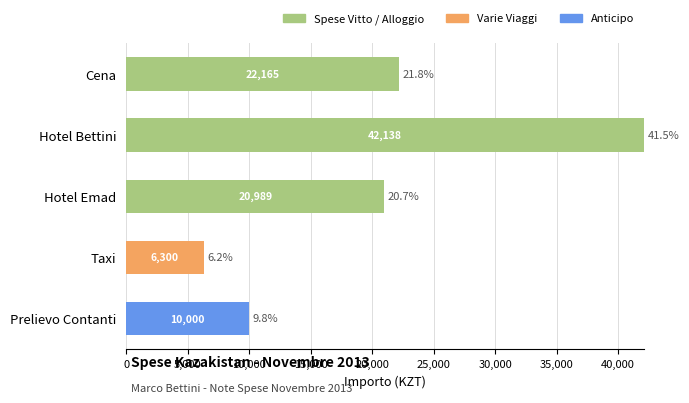

What is the total value across all series at Hotel Emad?

20989